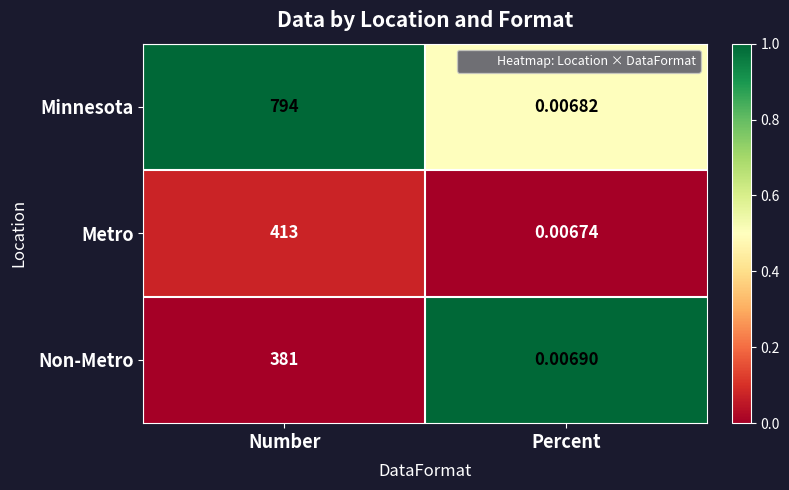

Is the value of Non-Metro at Percent greater than the value of Minnesota at Percent?

Yes